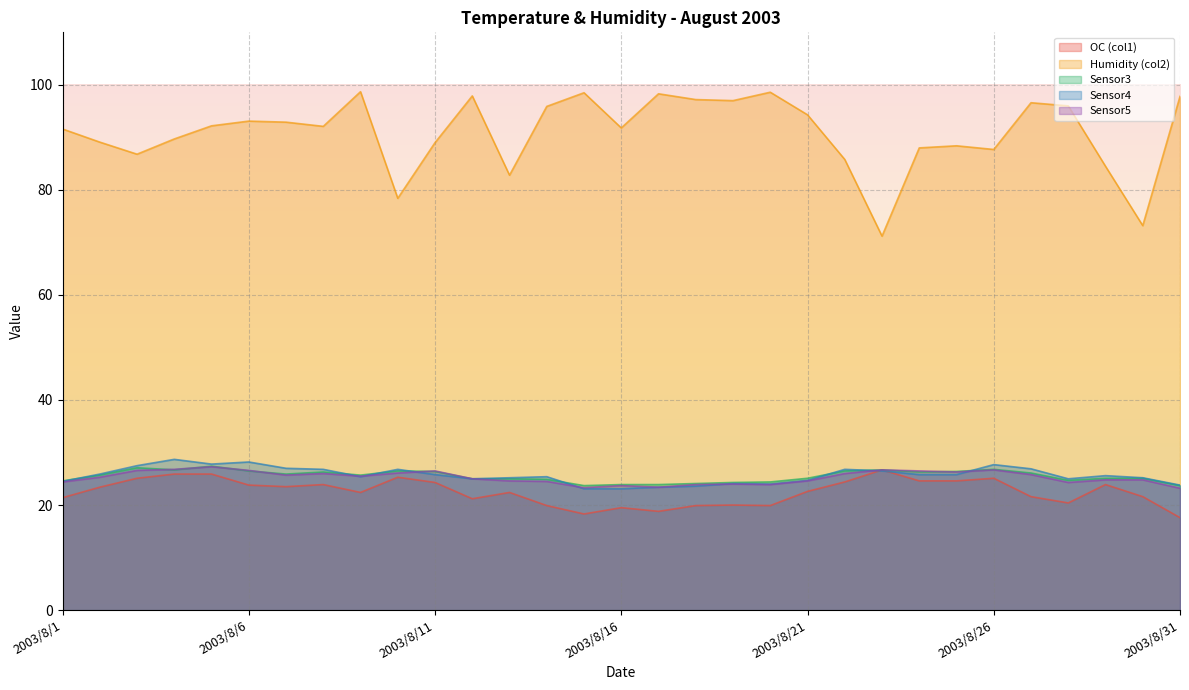

At how many categories does at least one series exceed 56?

31